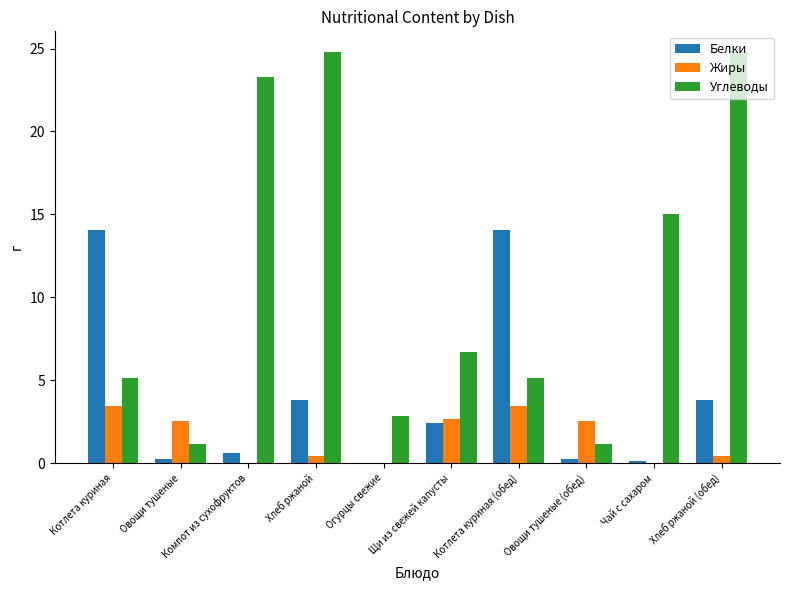

What are all the series names shown in the legend?

Белки, Жиры, Углеводы